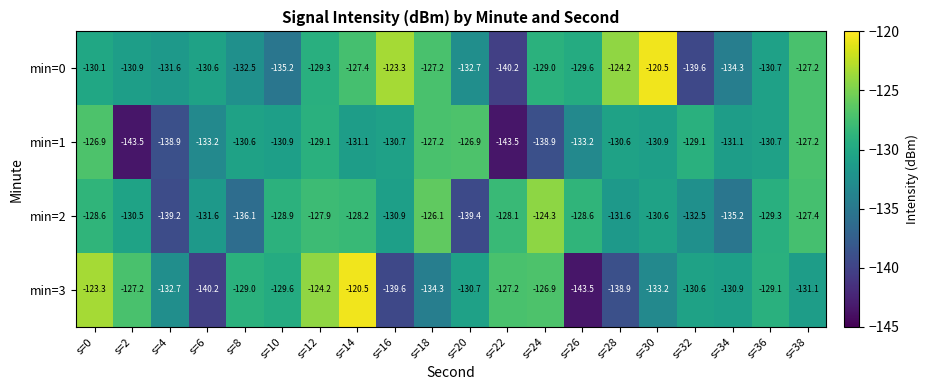

Read the min=2 value at s=24.

-124.3